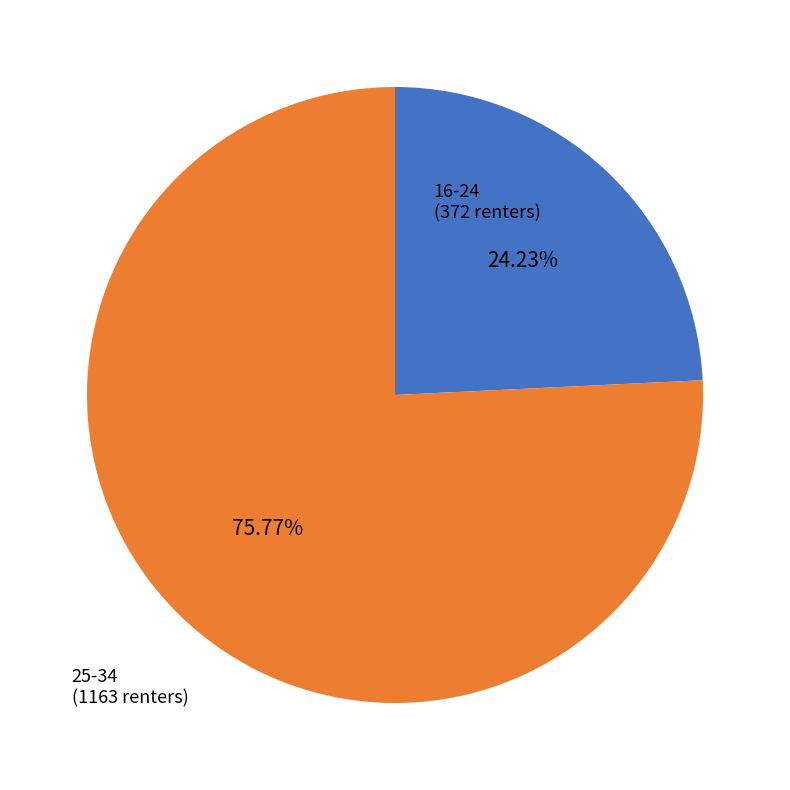

Which slice represents more than half of the pie?

25-34 (1163 renters)